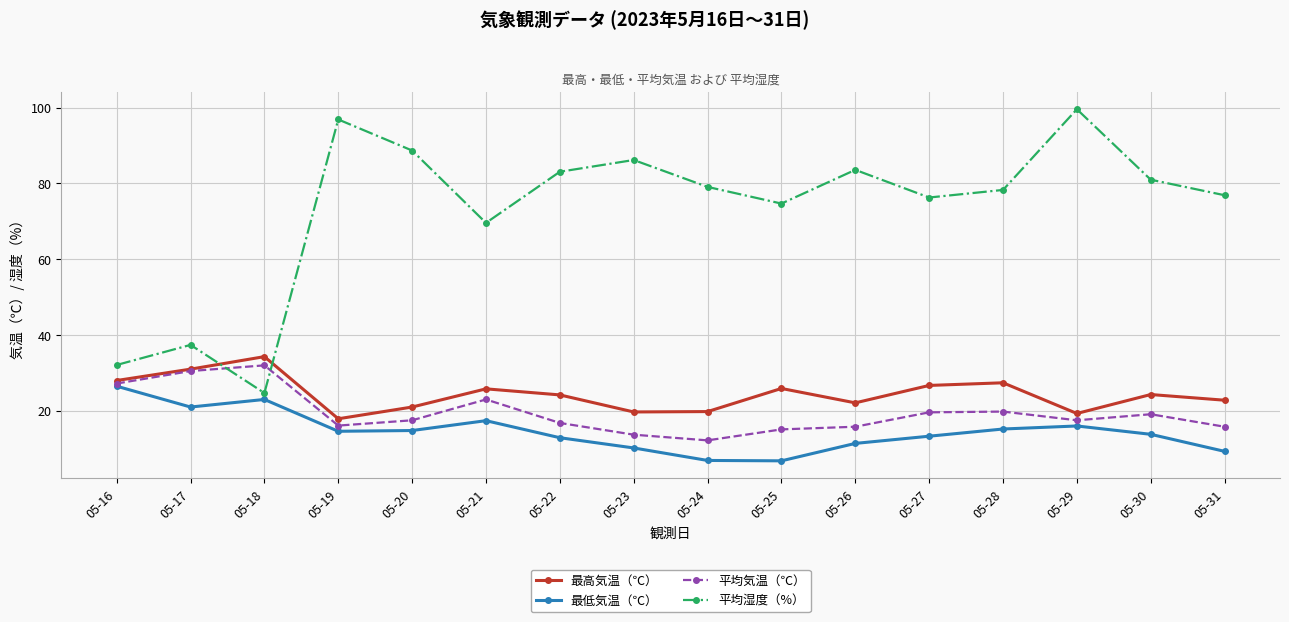

At 05-31, list the series in order from smallest to largest.

最低気温（℃）, 平均気温（℃）, 最高気温（℃）, 平均湿度（%）